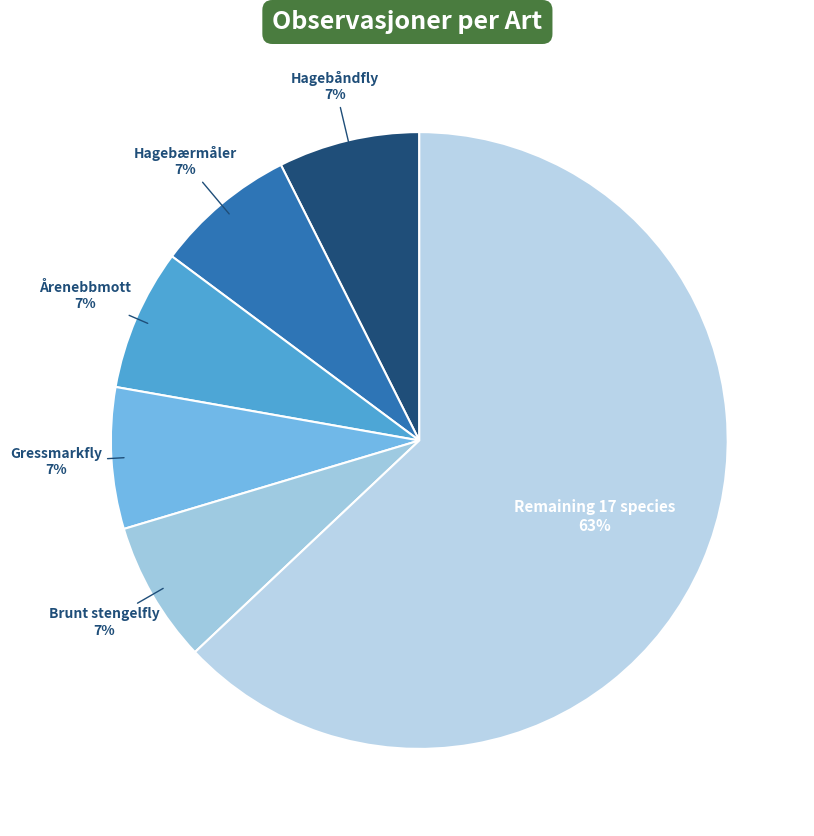

Is there a majority slice in this chart?

Yes